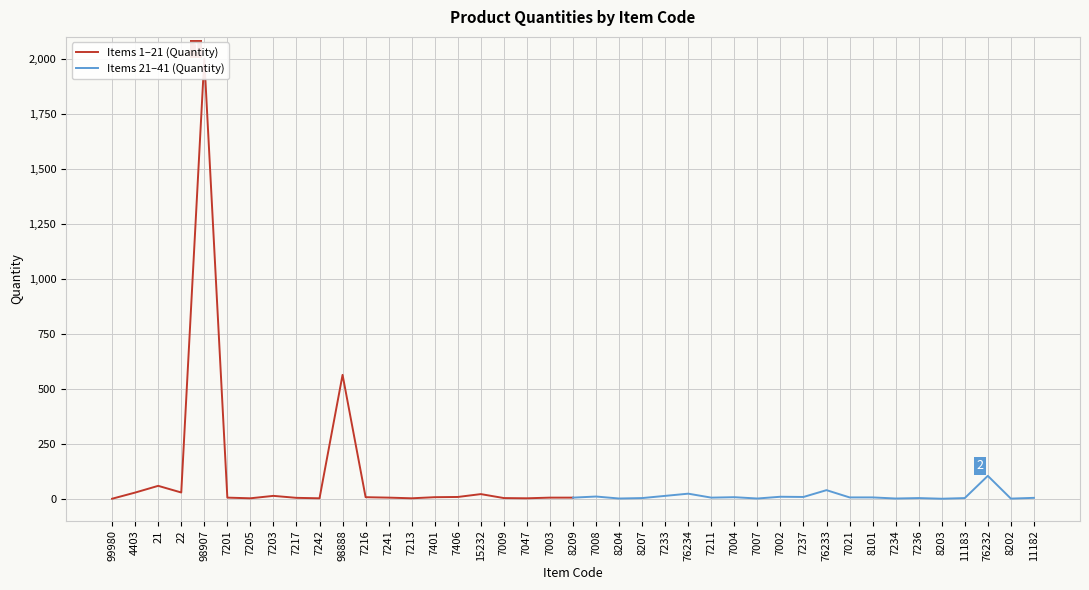

The Items 1–21 (Quantity) series shows 6.0 at 8209. True or false?

True